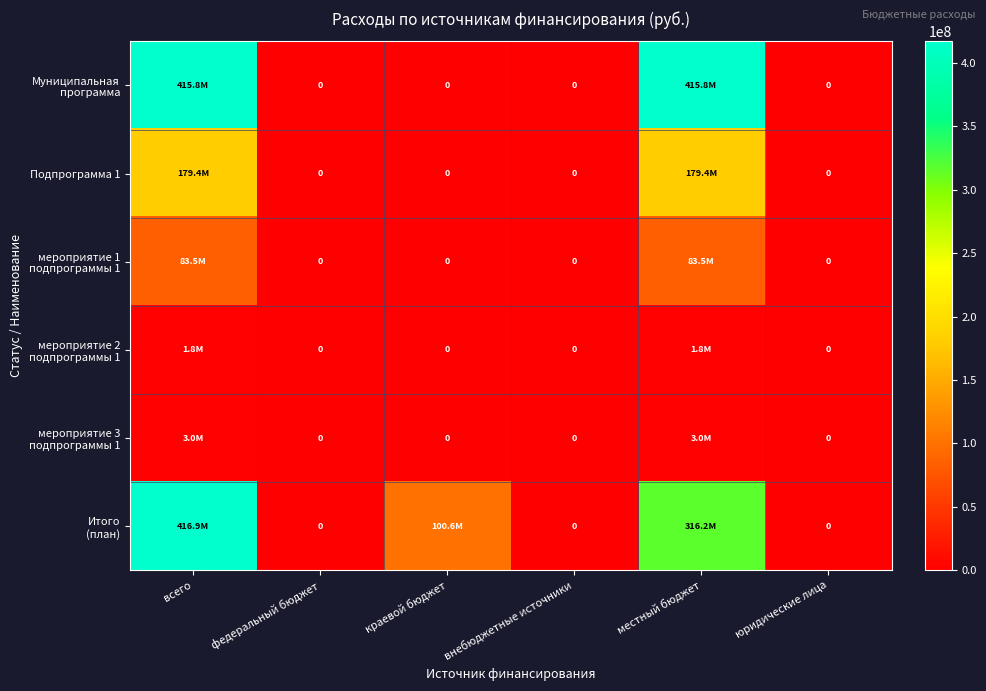

The value of Подпрограмма 1 at краевой бюджет is 0. True or false?

True